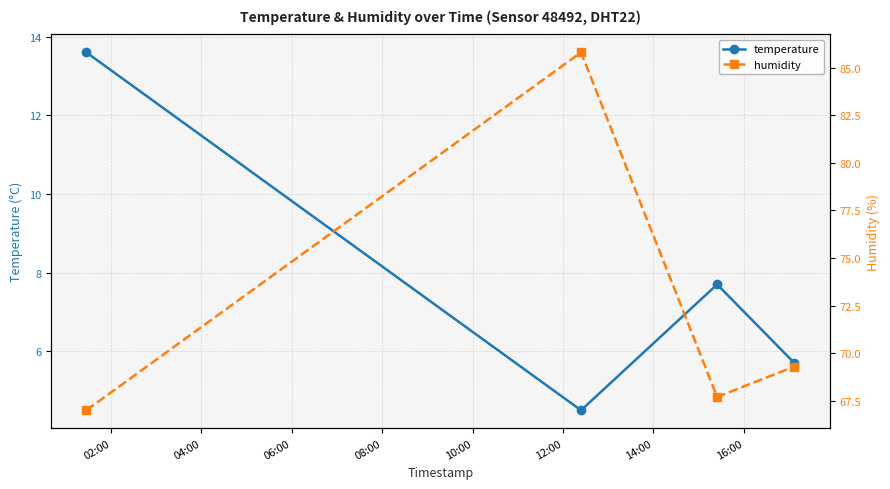

List the series in order of their overall mean, highest first.

humidity, temperature